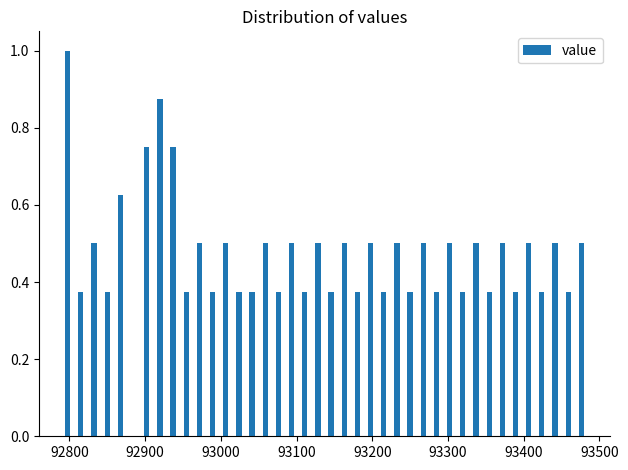

Around what value on the x-axis is the tallest bar? Give the approximate position of its centre, as read against the axis.

92800